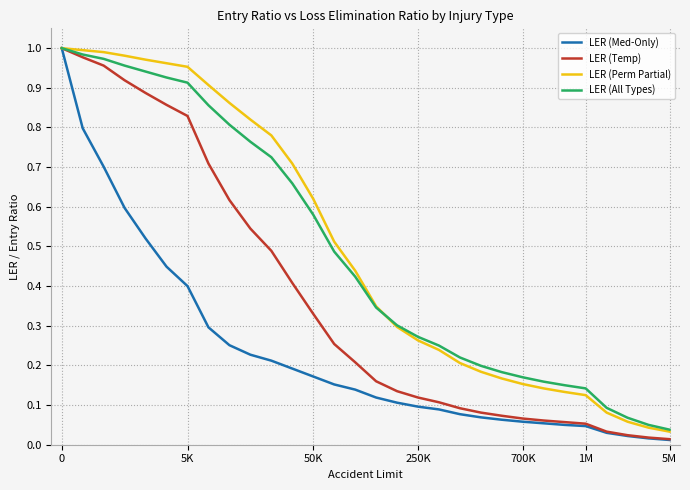

The LER (Med-Only) series shows 1.0 at 0. True or false?

True